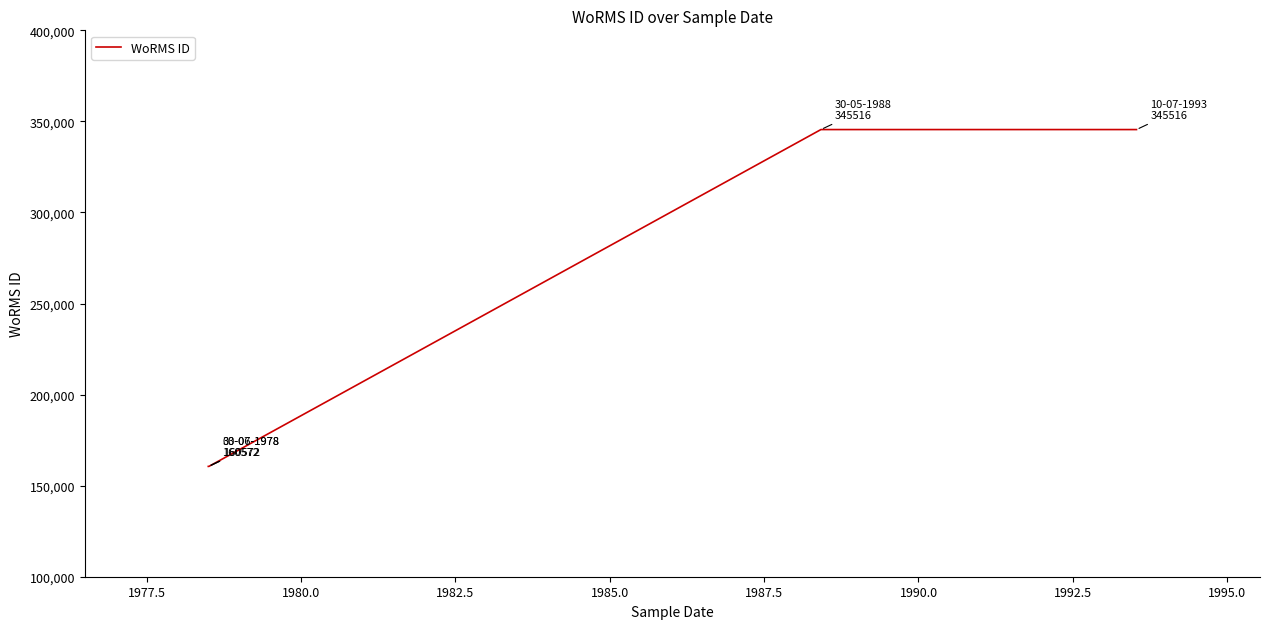

How many categories are shown in the chart?

4